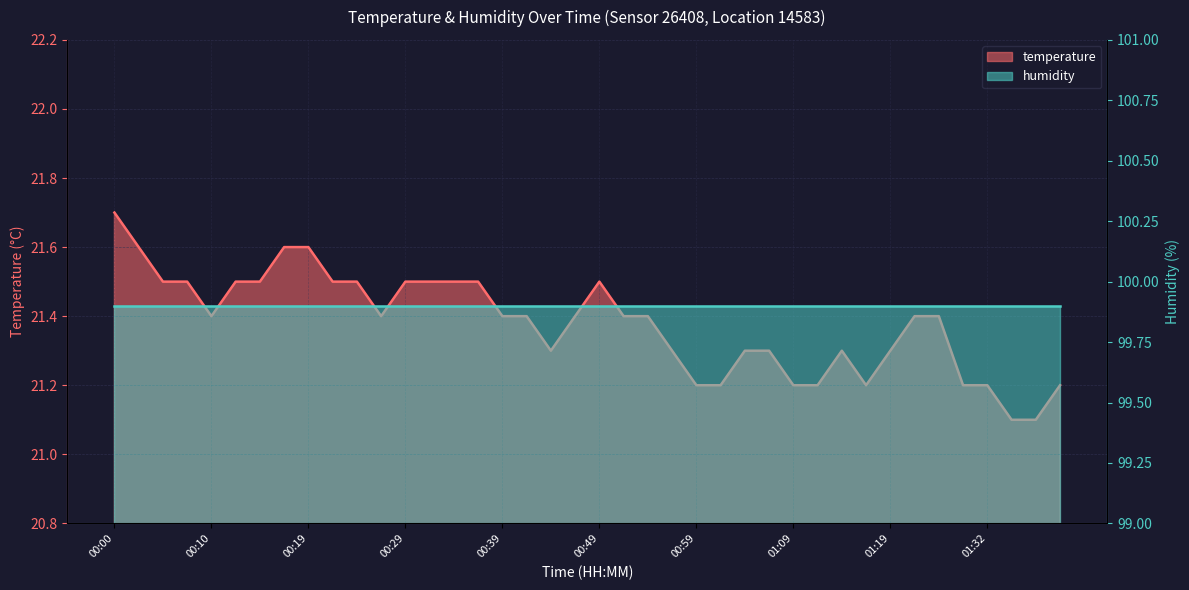

Approximately how many times larger is the value at 00:32 compared to 00:56?

1.0